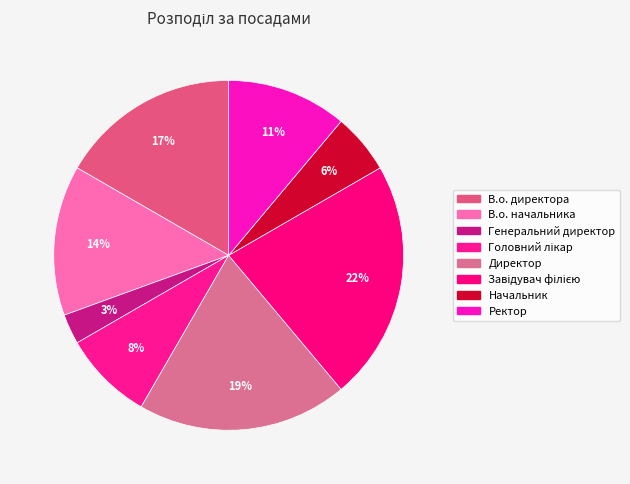

The Генеральний директор slice represents 1% of the pie. True or false?

False